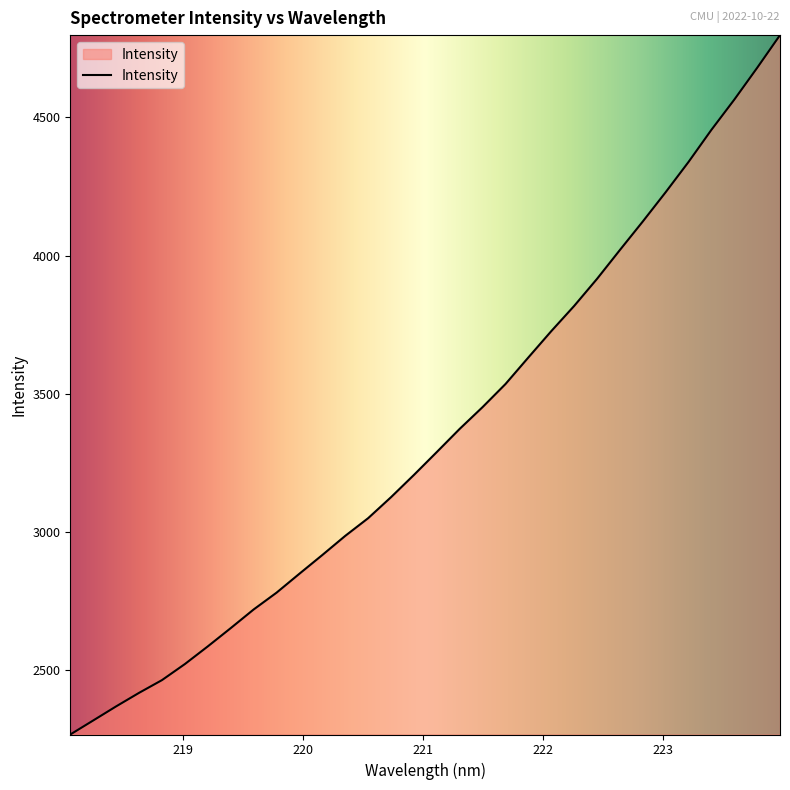

What is the maximum value shown in the chart?

4797.5